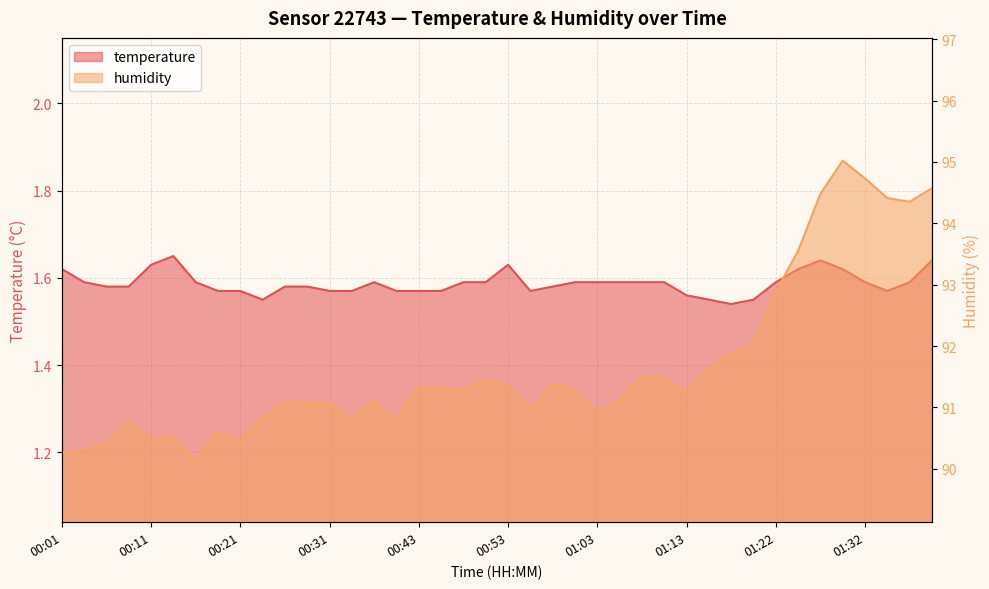

Reading left to right, what are all the values shown in this chart?

temperature: 00:01=1.6	00:03=1.6	00:06=1.6	00:08=1.6	00:11=1.6	00:13=1.6	00:16=1.6	00:18=1.6	00:21=1.6	00:23=1.6	00:26=1.6	00:28=1.6	00:31=1.6	00:33=1.6	00:36=1.6	00:38=1.6	00:43=1.6	00:46=1.6	00:48=1.6	00:51=1.6	00:53=1.6	00:55=1.6	00:58=1.6	01:00=1.6	01:03=1.6	01:05=1.6	01:08=1.6	01:10=1.6	01:13=1.6	01:15=1.6	01:18=1.5	01:20=1.6	01:22=1.6	01:25=1.6	01:27=1.6	01:30=1.6	01:32=1.6	01:35=1.6	01:37=1.6	01:40=1.6
humidity: 00:01=90.3	00:03=90.3	00:06=90.4	00:08=90.8	00:11=90.5	00:13=90.5	00:16=90.1	00:18=90.6	00:21=90.5	00:23=90.8	00:26=91.1	00:28=91.1	00:31=91.1	00:33=90.8	00:36=91.1	00:38=90.8	00:43=91.3	00:46=91.3	00:48=91.3	00:51=91.5	00:53=91.4	00:55=91.0	00:58=91.4	01:00=91.3	01:03=90.9	01:05=91.1	01:08=91.5	01:10=91.5	01:13=91.2	01:15=91.6	01:18=91.9	01:20=92.0	01:22=92.9	01:25=93.5	01:27=94.5	01:30=95.0	01:32=94.7	01:35=94.4	01:37=94.3	01:40=94.6